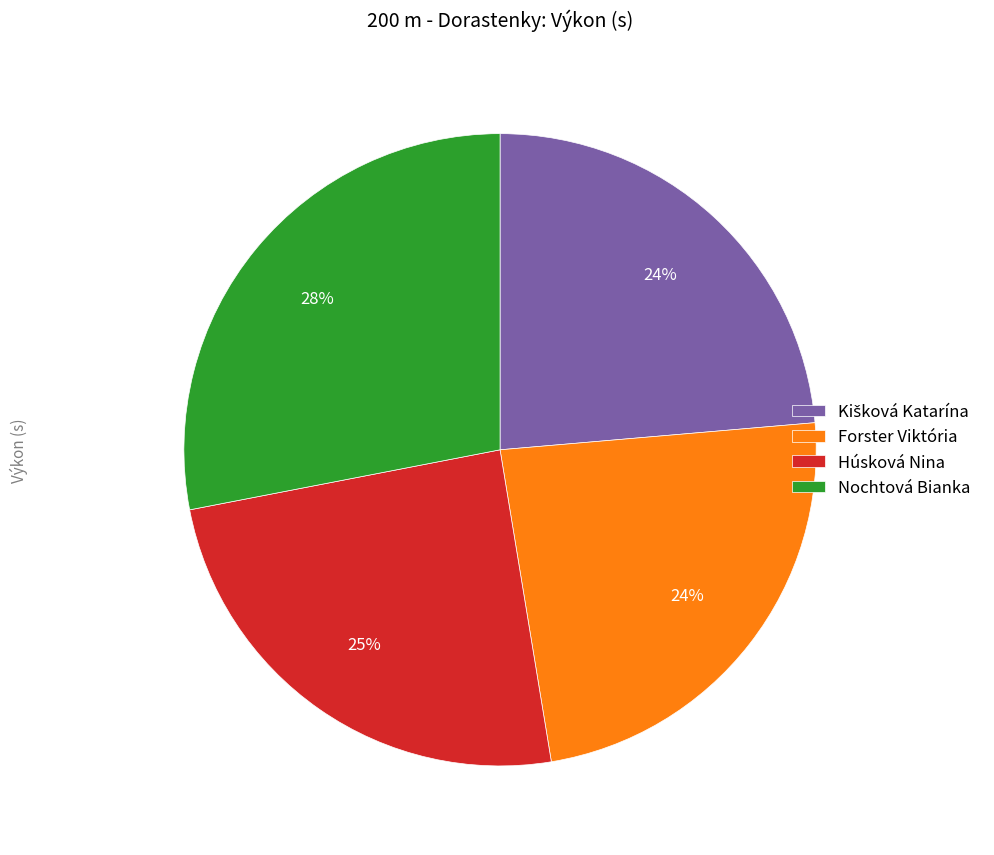

How many segments does this pie chart have?

4